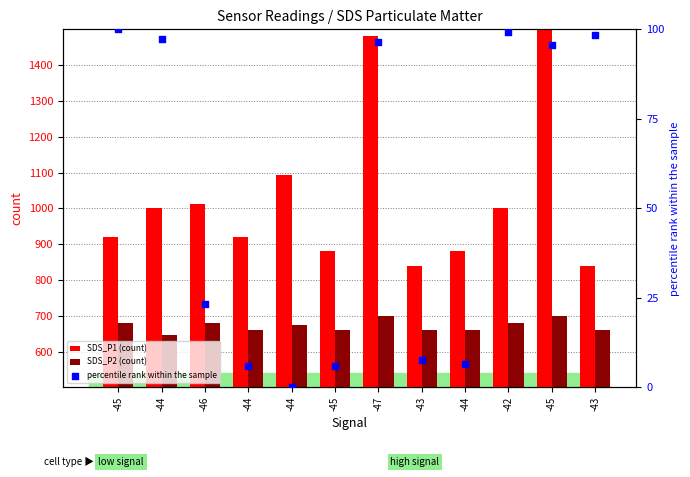

Which series has the largest total across all categories?

SDS_P1 (count)